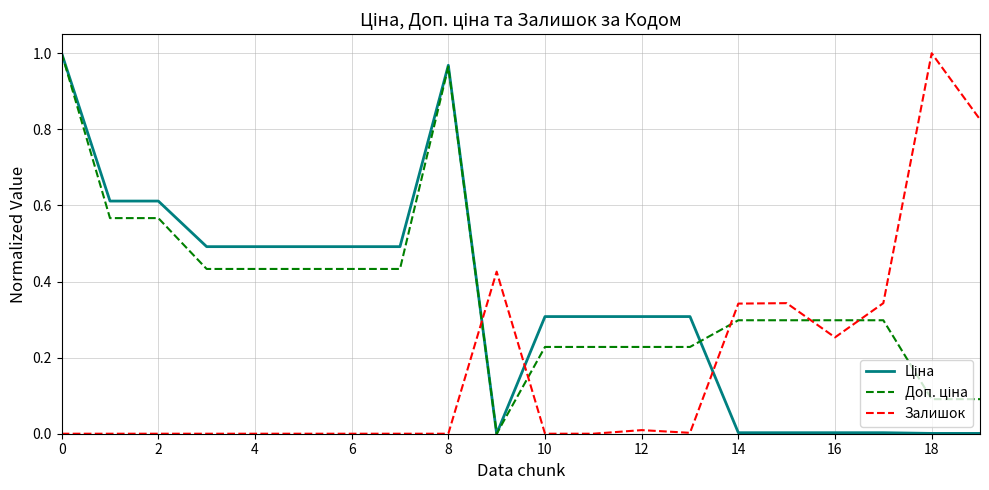

What is the label of the 13th point from the left?

12